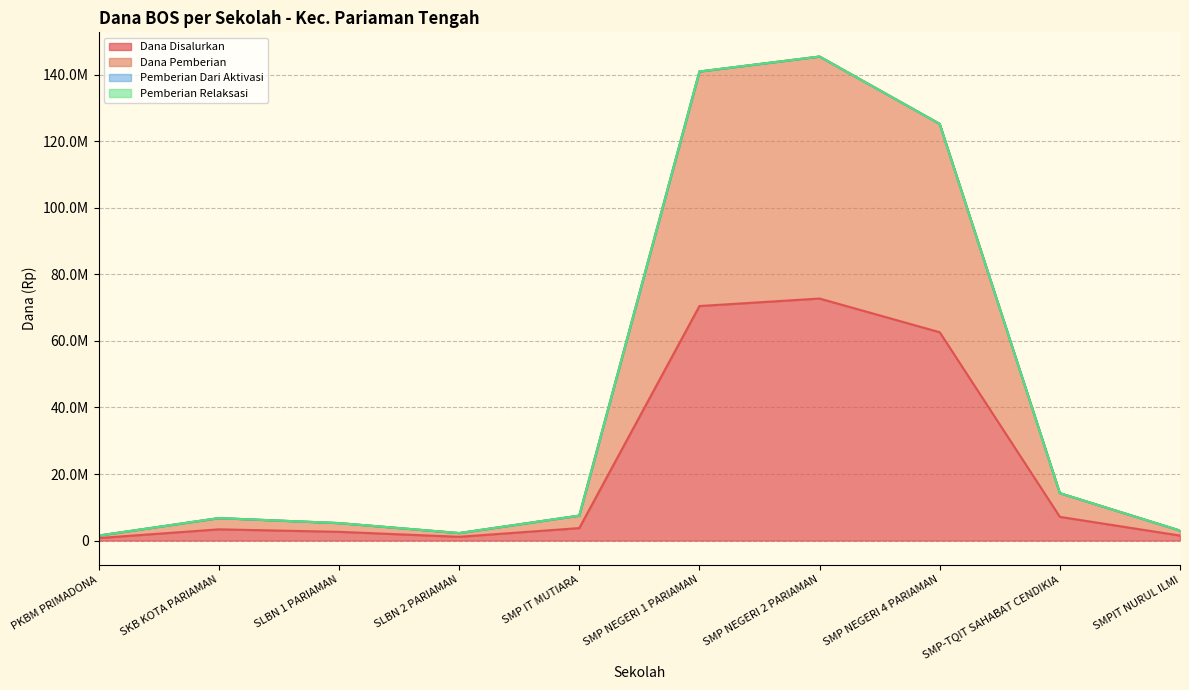

What is the label of the 5th point from the left?

SMP IT MUTIARA